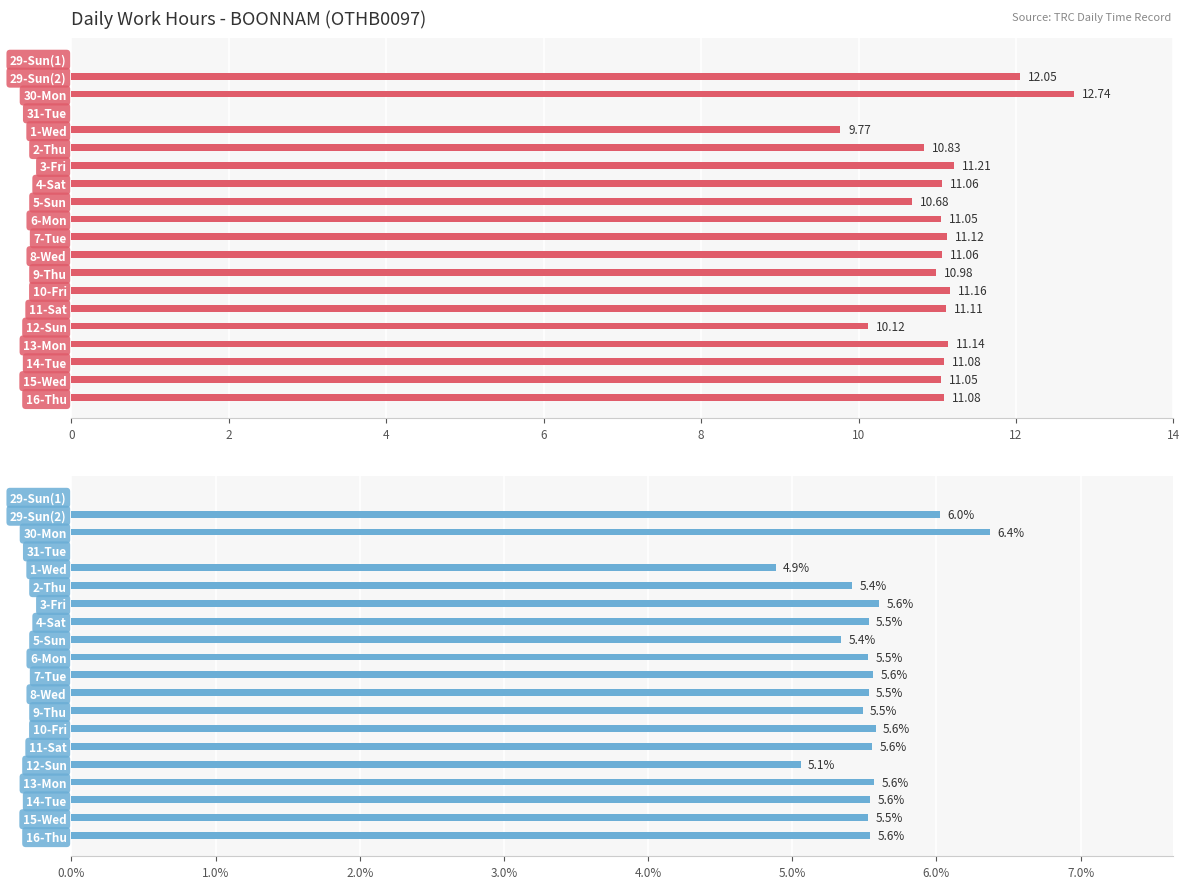

Where does the Low (Hours) series first go above 11?

29-Sun(2)